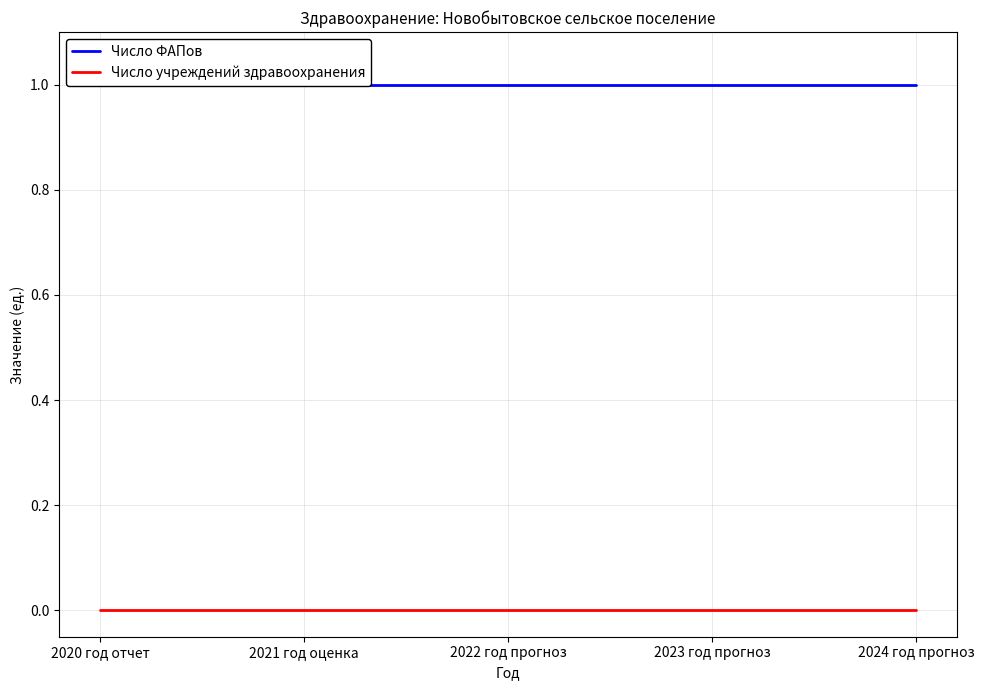

Between 2021 год оценка and 2022 год прогноз, which series saw the biggest shift?

Число ФАПов